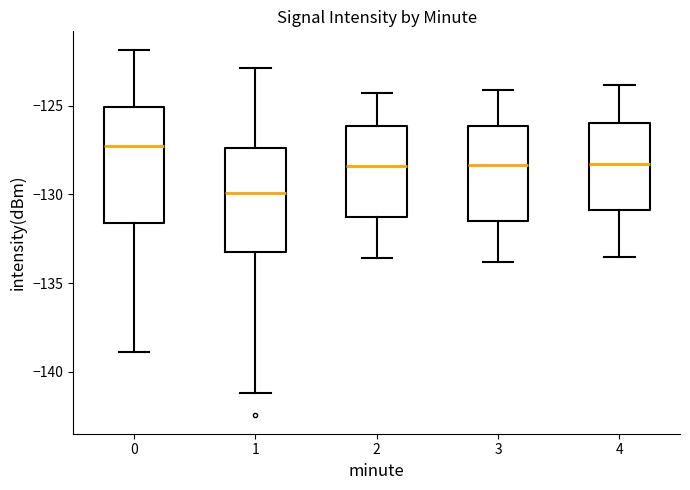

Reading left to right, transcribe this box plot: for each box, give where its median line is, the range the box spans, and where its two whiskers end, as read against the y-axis. The values are not printed on the chart, so give them approximately, as read against the axis.

0: median -127.5, box -131.5 to -125.0, whiskers -139.0 to -122.0
1: median -130.0, box -133.5 to -127.5, whiskers -141.0 to -123.0
2: median -128.5, box -131.0 to -126.0, whiskers -133.5 to -124.5
3: median -128.5, box -131.5 to -126.0, whiskers -134.0 to -124.0
4: median -128.5, box -131.0 to -126.0, whiskers -133.5 to -124.0